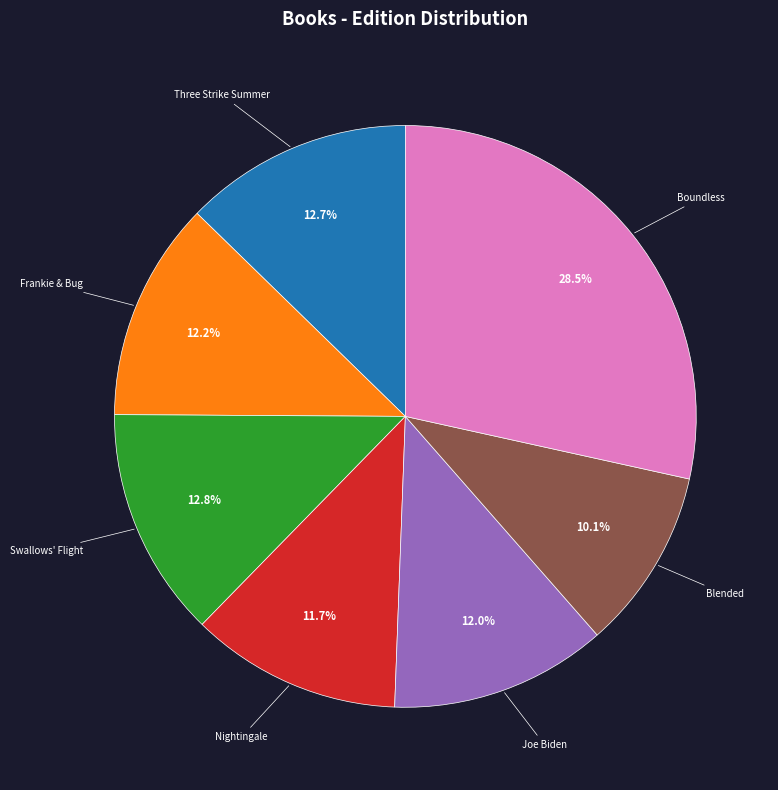

To the nearest percent, what is the average slice percentage?

14%